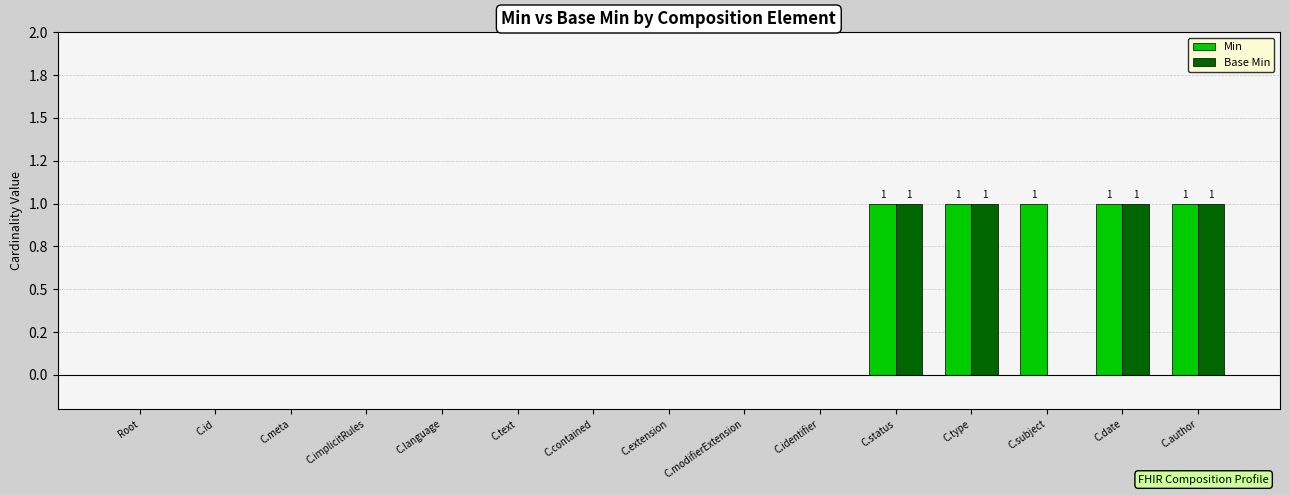

What is the label of the 8th bar from the right?

C.extension